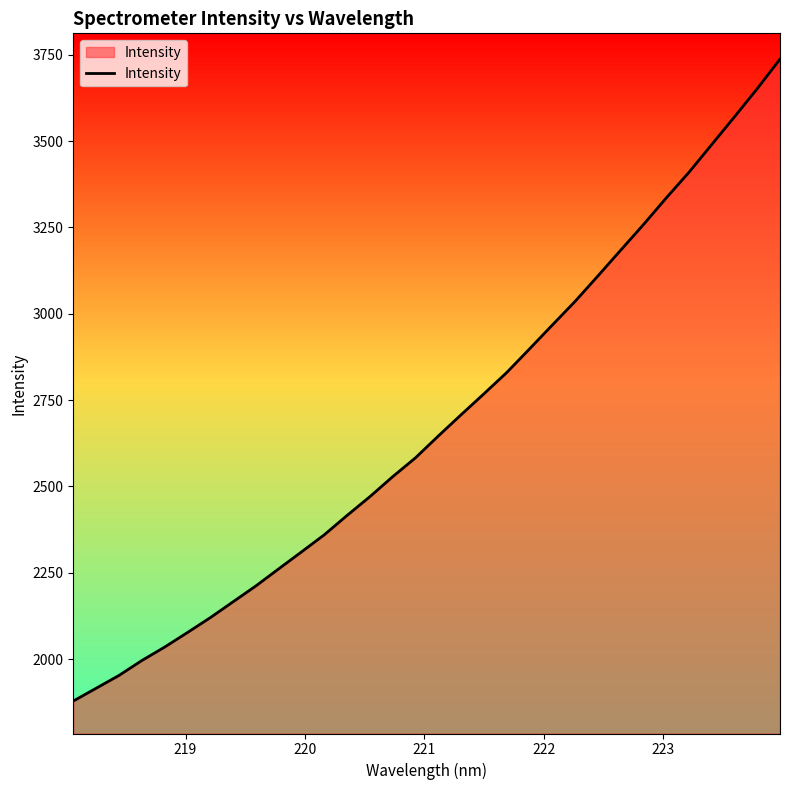

What is the minimum value shown in the chart?

1878.8